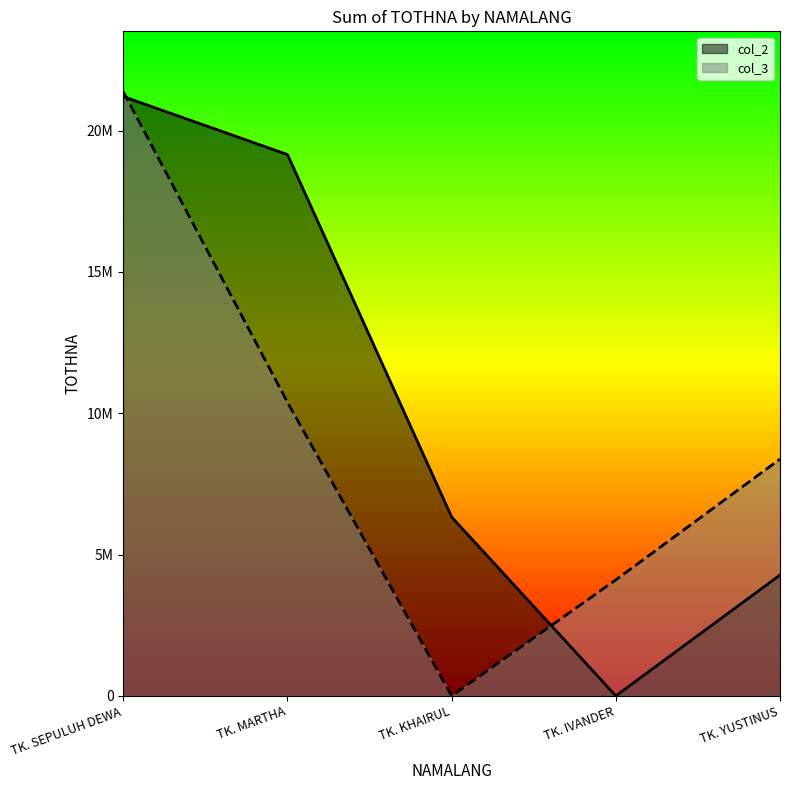

How many values in the col_2 series are below 6327000?

2